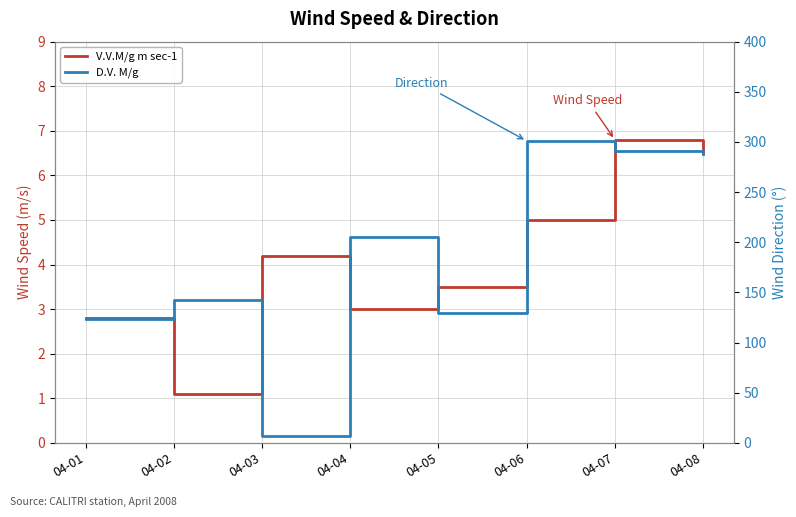

Where is V.V.M/g m sec-1 nearest to the value 3?

04-04